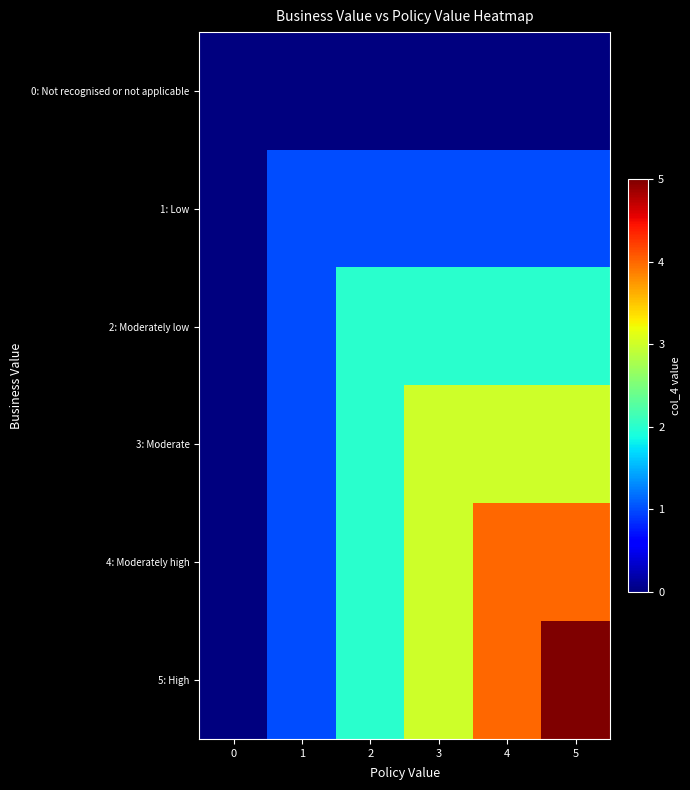

Reading left to right, extract all data points from this chart.

0: Not recognised or not applicable: 0=0	1=0	2=0	3=0	4=0	5=0
1: Low: 0=0	1=1	2=1	3=1	4=1	5=1
2: Moderately low: 0=0	1=1	2=2	3=2	4=2	5=2
3: Moderate: 0=0	1=1	2=2	3=3	4=3	5=3
4: Moderately high: 0=0	1=1	2=2	3=3	4=4	5=4
5: High: 0=0	1=1	2=2	3=3	4=4	5=5